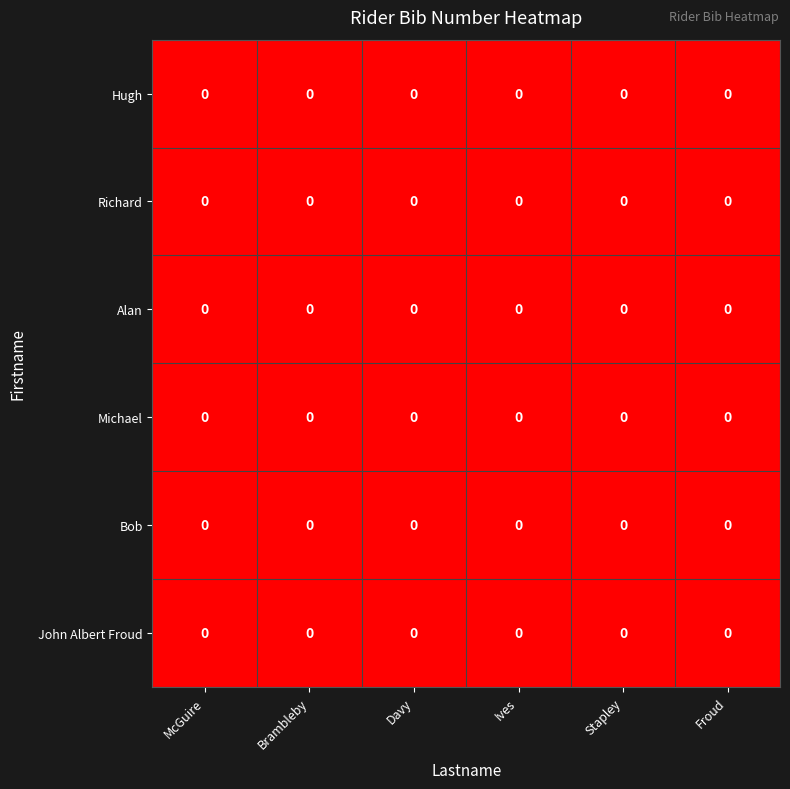

How many series are shown in this chart?

6